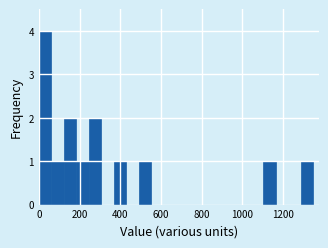

Read against the x-axis, roughly where is the centre of the tallest bar?

40